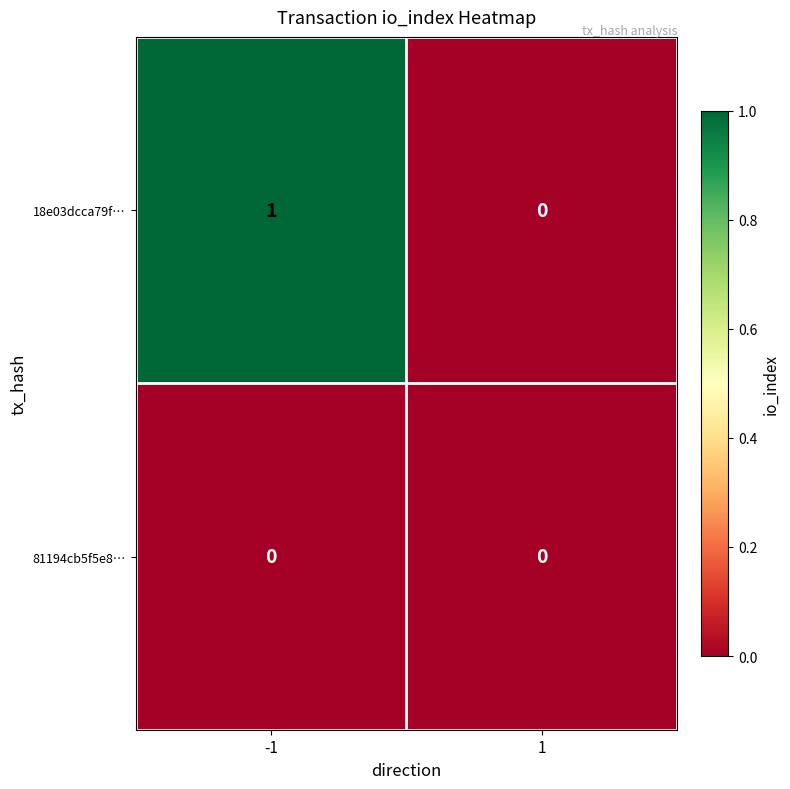

How many data points does each series have?

2